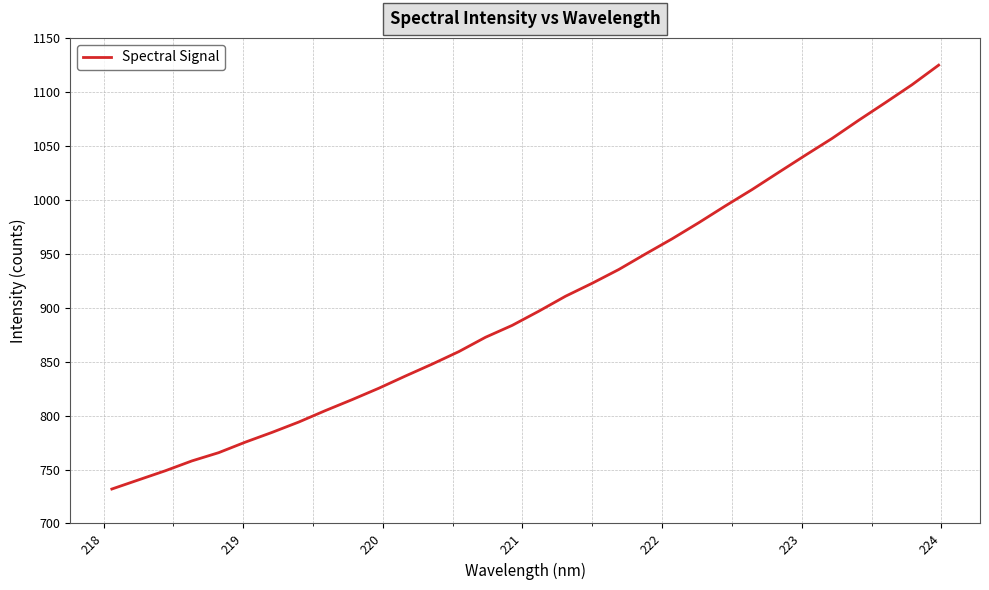

What is the difference between the maximum and minimum values?

392.8